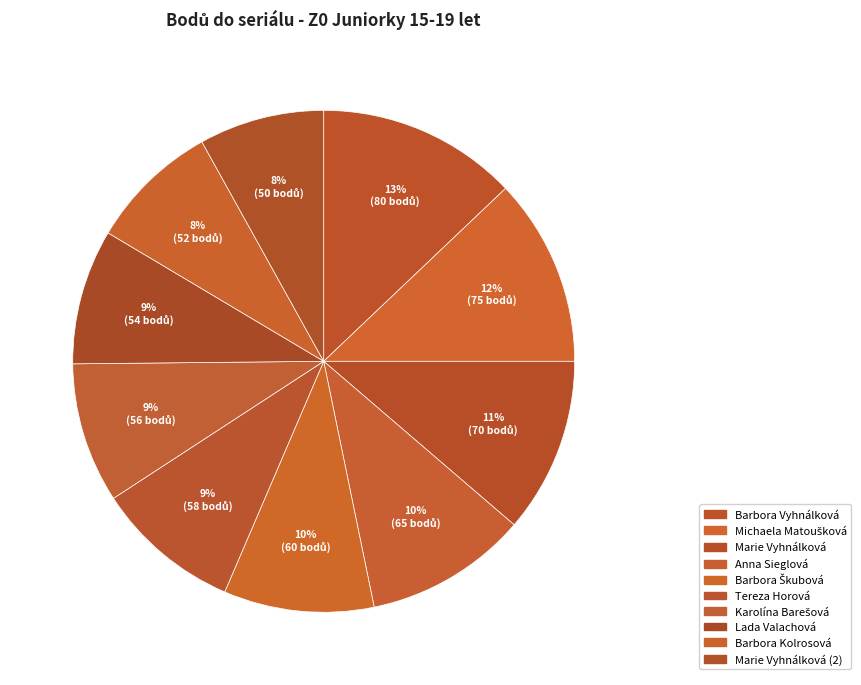

The Marie Vyhnálková slice represents 11% of the pie. True or false?

True